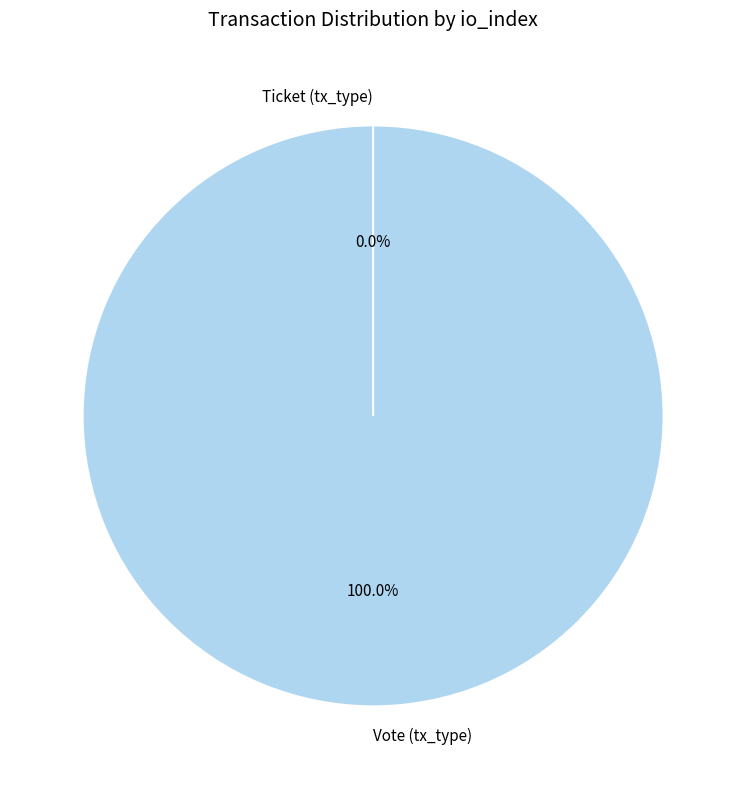

To the nearest percent, what is the average slice percentage?

50%